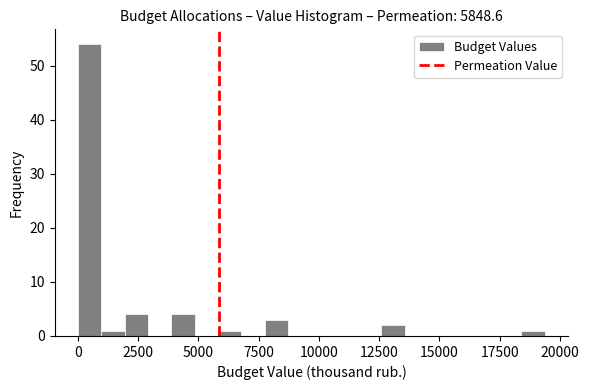

Read against the x-axis, roughly where is the centre of the tallest bar?

500